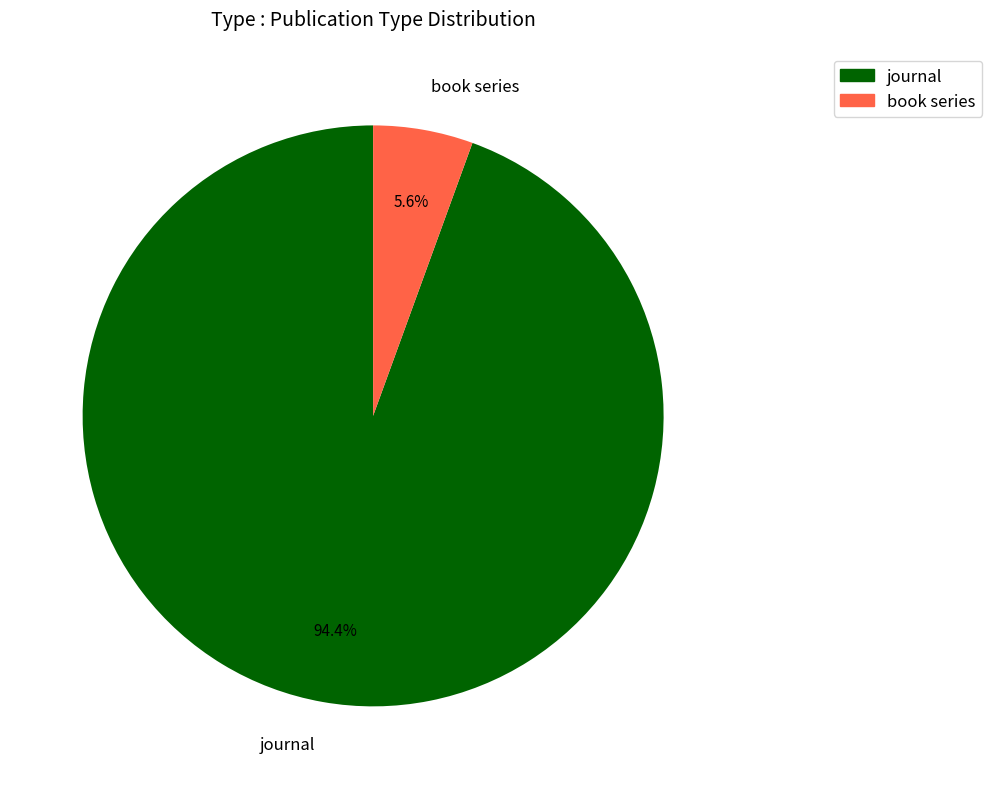

What is the largest slice in the pie chart?

journal